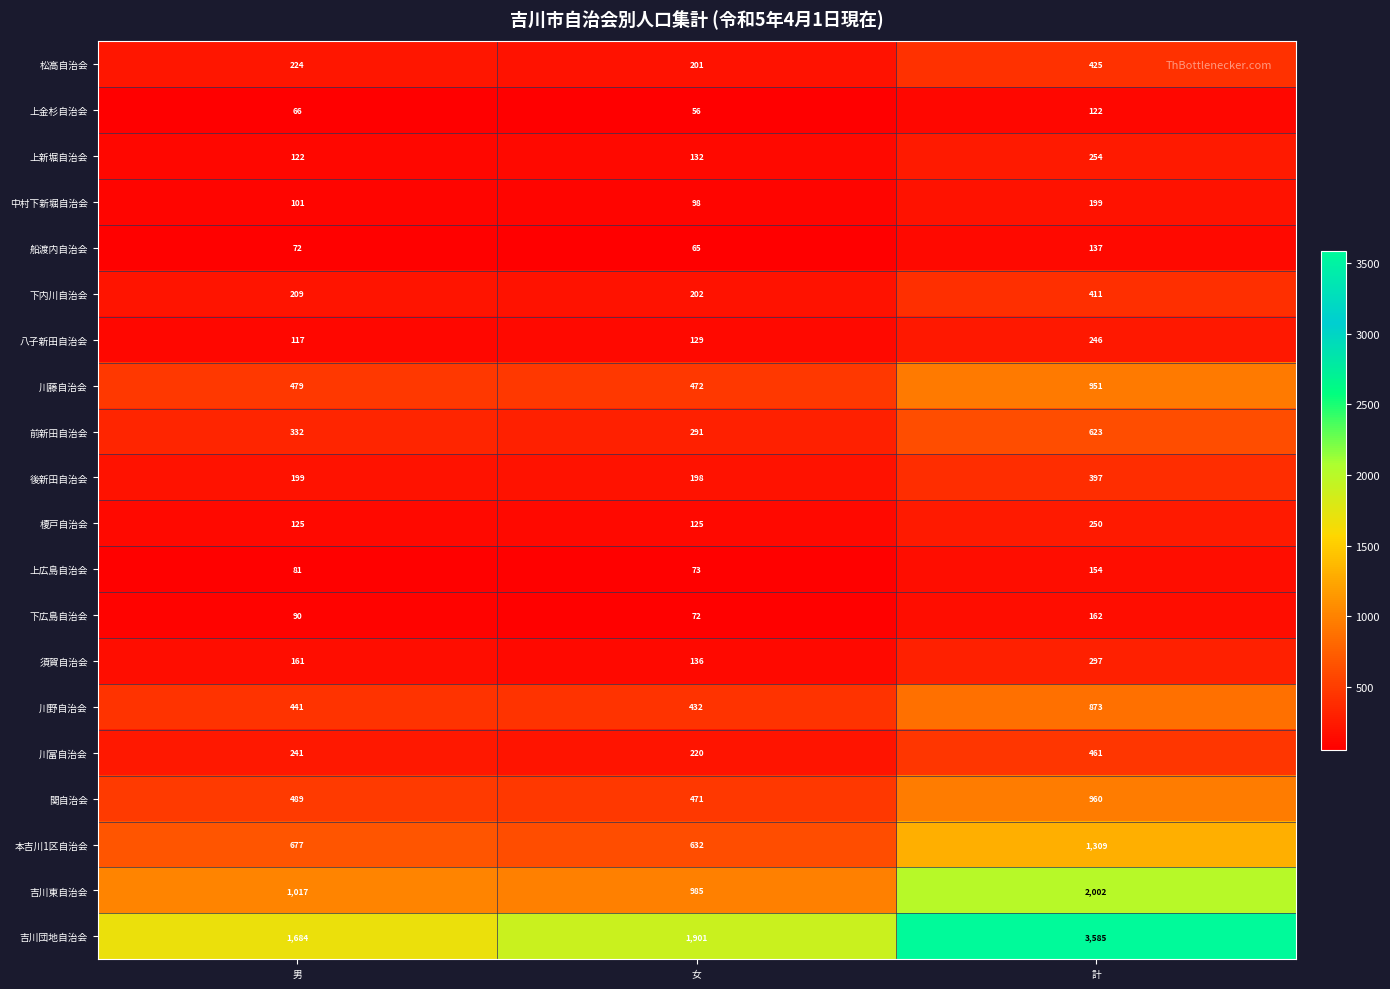

The value of 松高自治会 at 男 is 224. True or false?

True